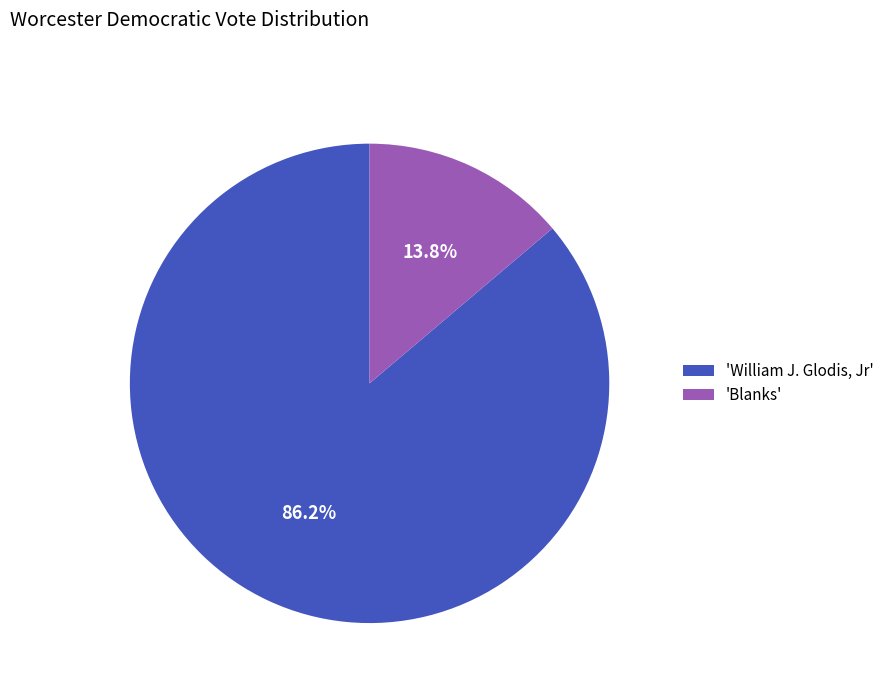

Between 'William J. Glodis, Jr' and 'Blanks', which is larger?

'William J. Glodis, Jr'